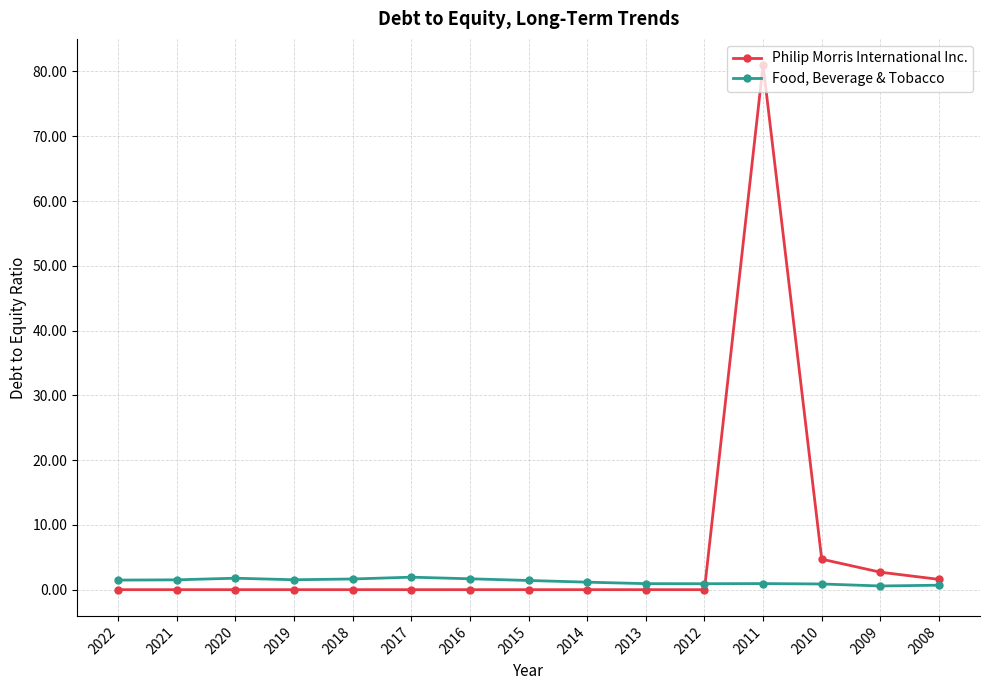

True or false: Philip Morris International Inc. has a value of -38.4 at 2015.

False